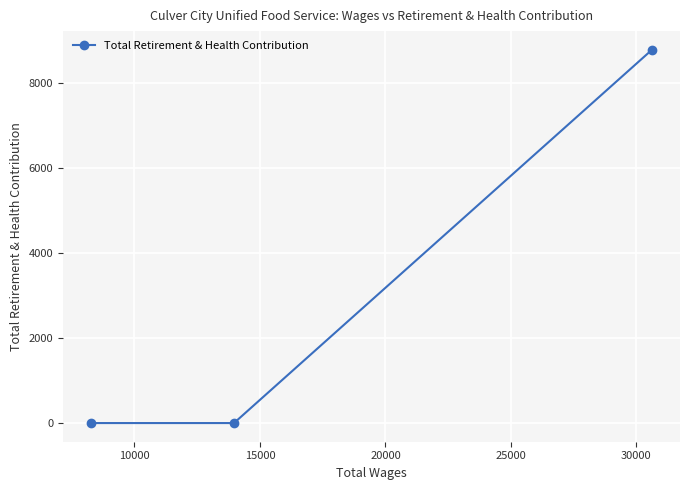

How many lines are shown in the chart?

1